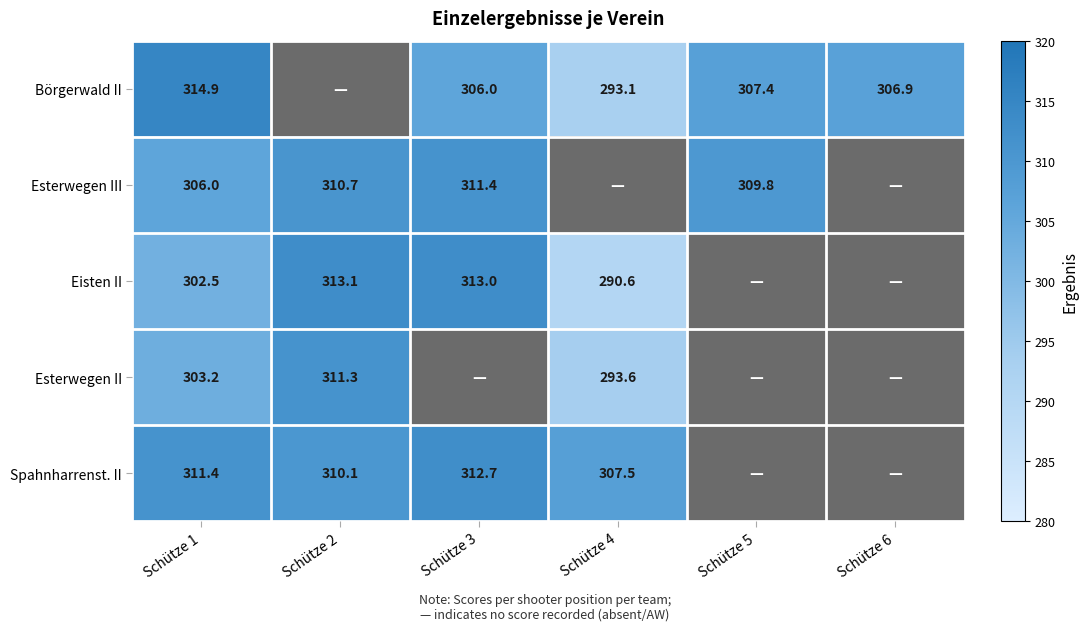

At Schütze 1, list the series in order from largest to smallest.

Börgerwald II, Spahnharrenst. II, Esterwegen III, Esterwegen II, Eisten II